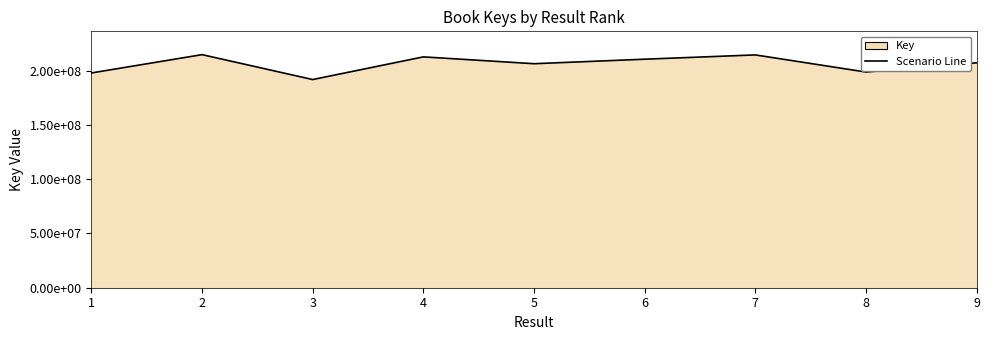

How many data points are less than 207295000?

4